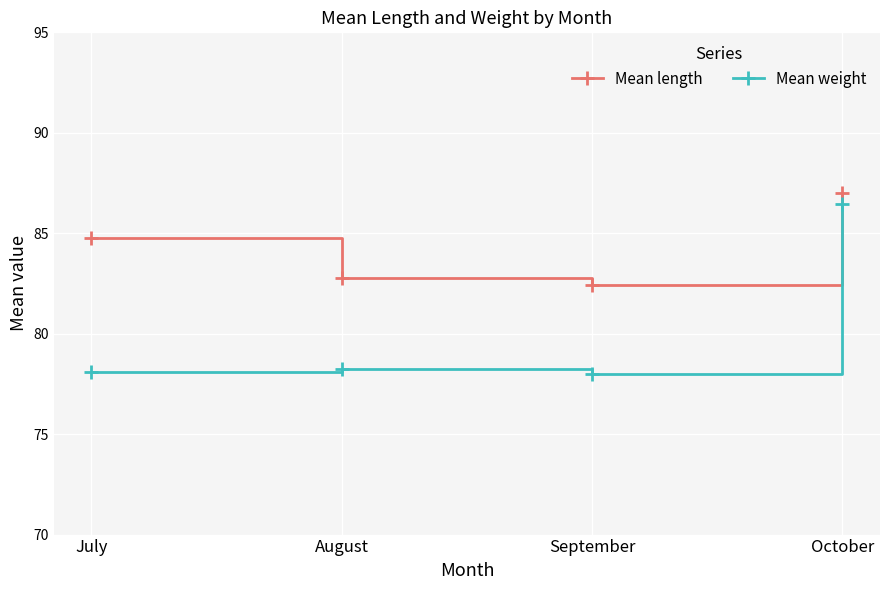

What is the minimum value shown in the chart?

78.0